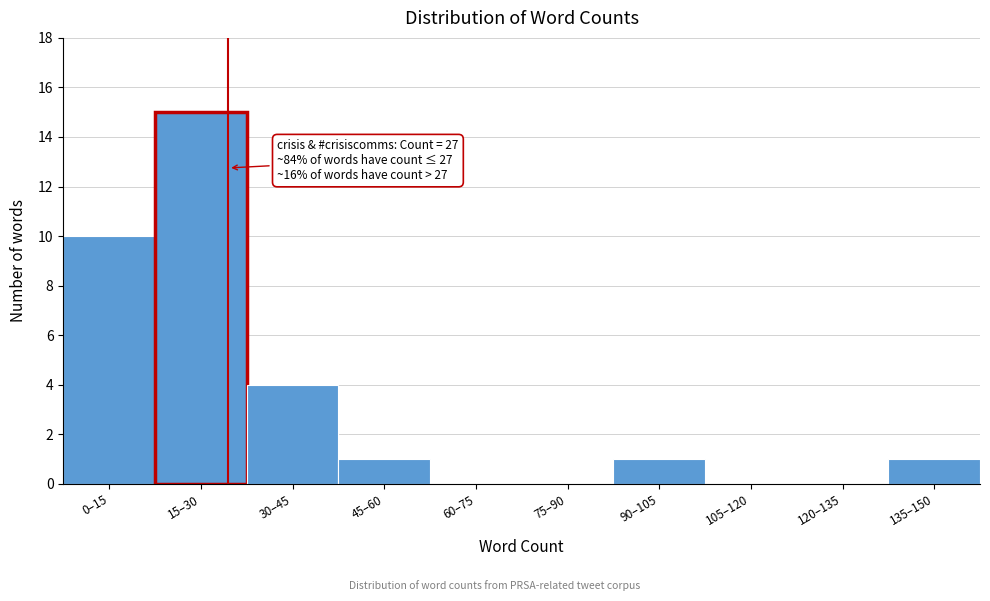

Reading right to left, transcribe all the data shown in this chart.

135–150=1	120–135=0	105–120=0	90–105=1	75–90=0	60–75=0	45–60=1	30–45=4	15–30=15	0–15=10